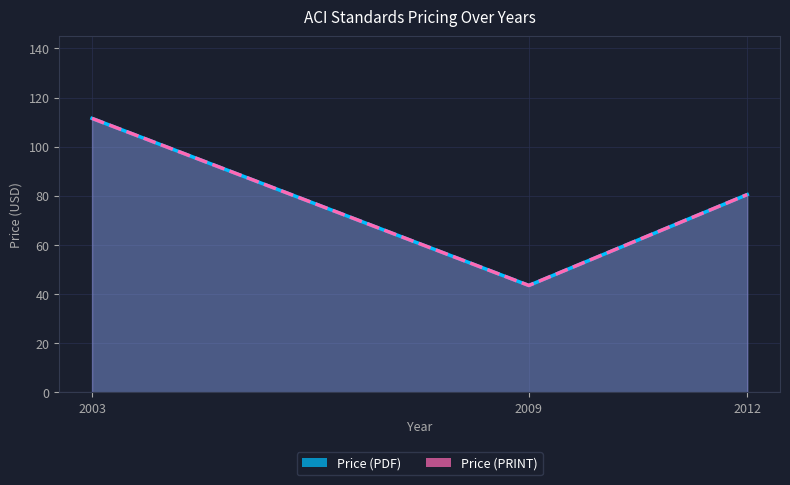

What is the difference between the Price (PDF) values at 2009 and 2003?

68.0